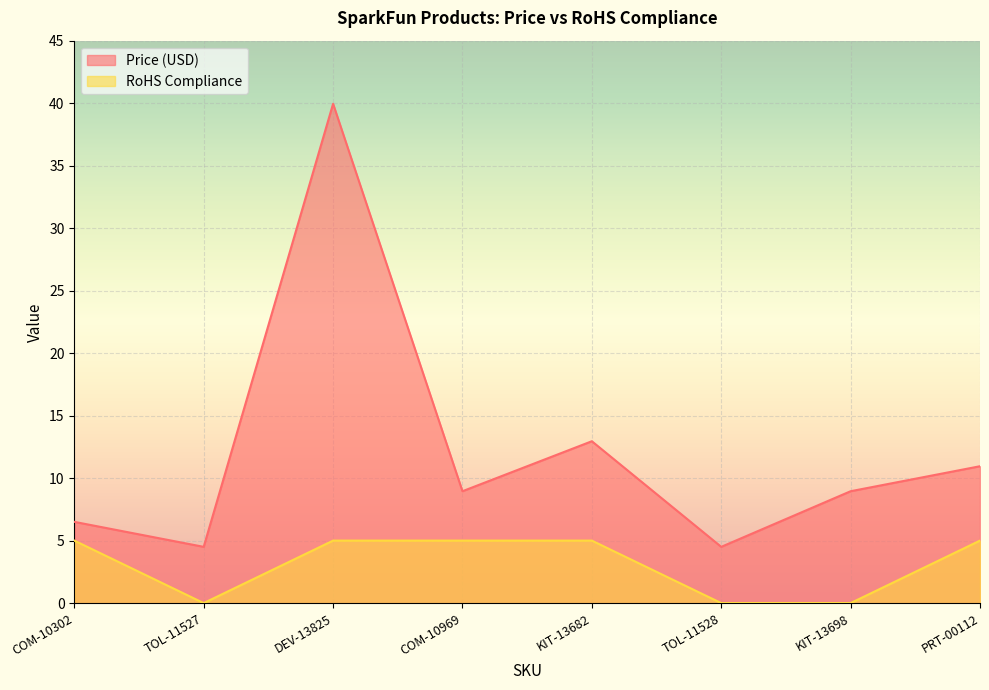

At KIT-13698, list the series in order from smallest to largest.

RoHS Compliance, Price (USD)